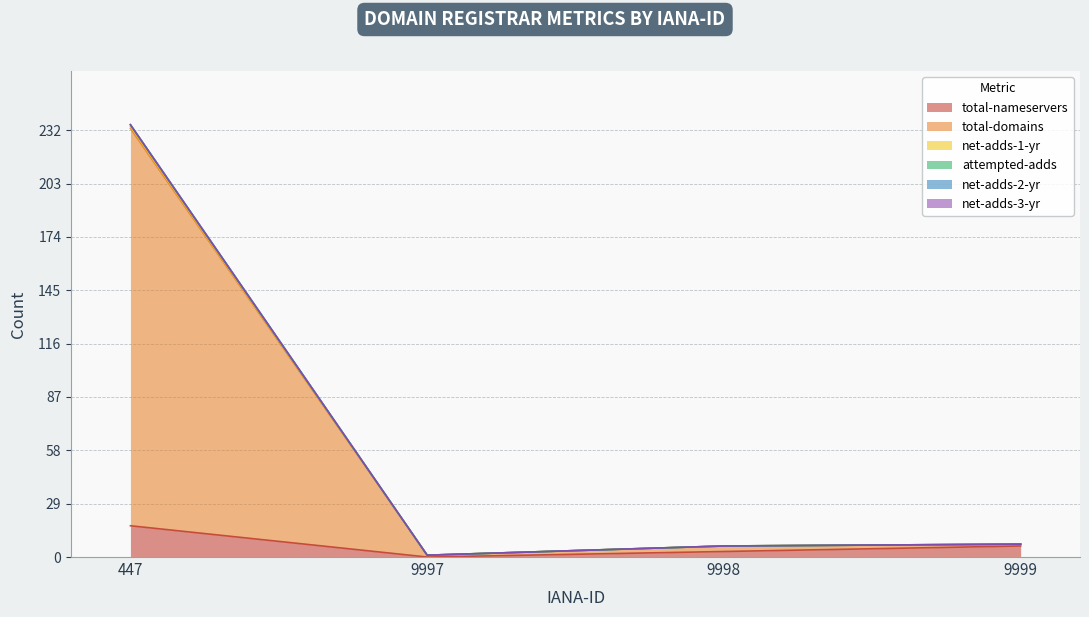

What is the difference between the attempted-adds values at 9997 and 9999?

6